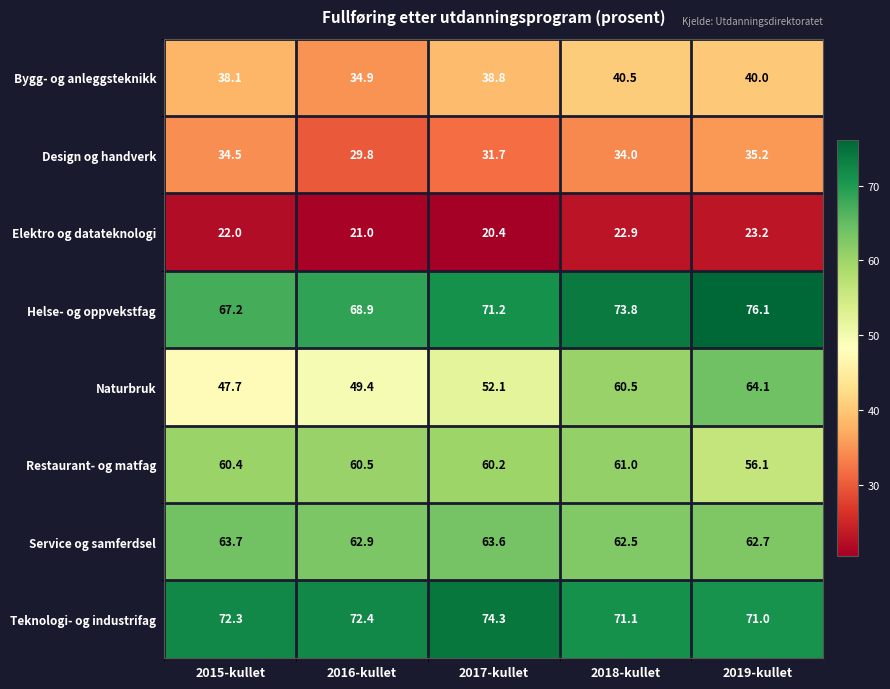

Rank the series by their maximum value, from lowest to highest.

Elektro og datateknologi, Design og handverk, Bygg- og anleggsteknikk, Restaurant- og matfag, Service og samferdsel, Naturbruk, Teknologi- og industrifag, Helse- og oppvekstfag